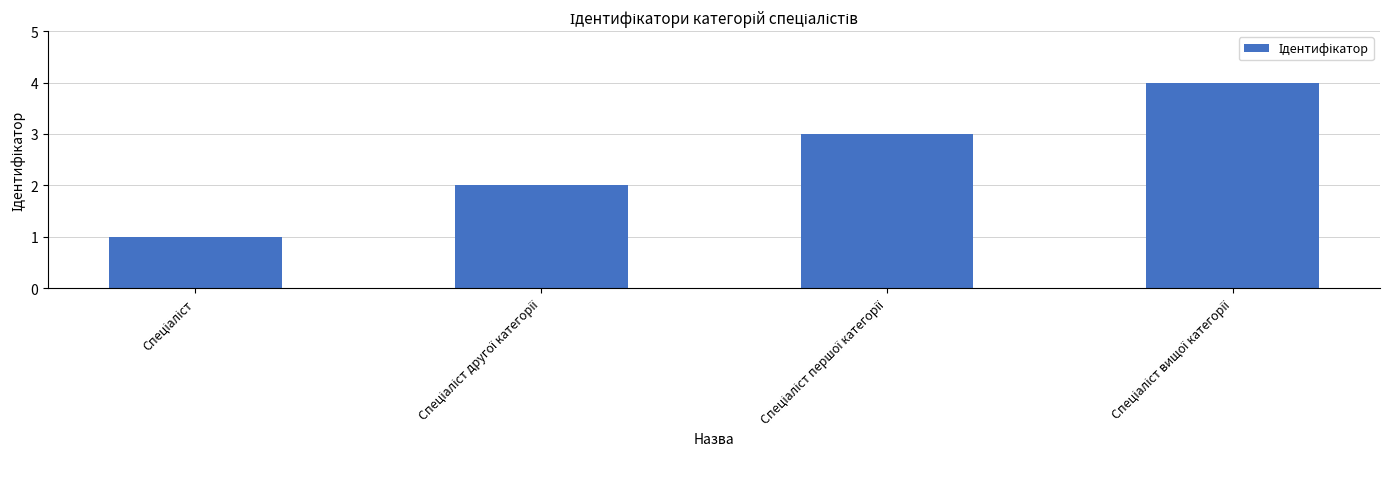

Reading left to right, list all the values displayed in this chart.

1	2	3	4